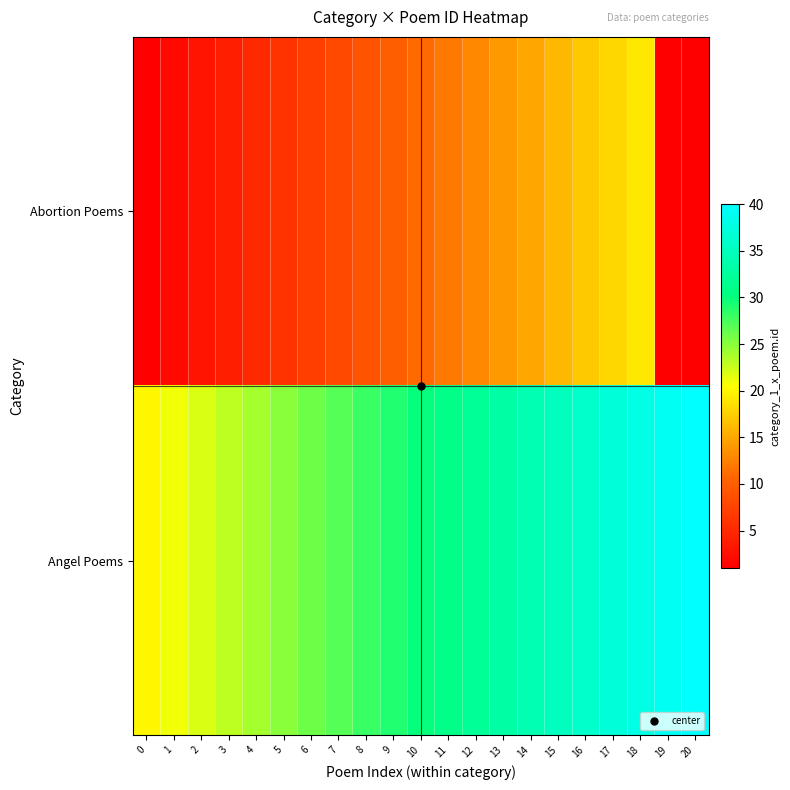

Between 6 and 19, which series saw the biggest shift?

Angel Poems